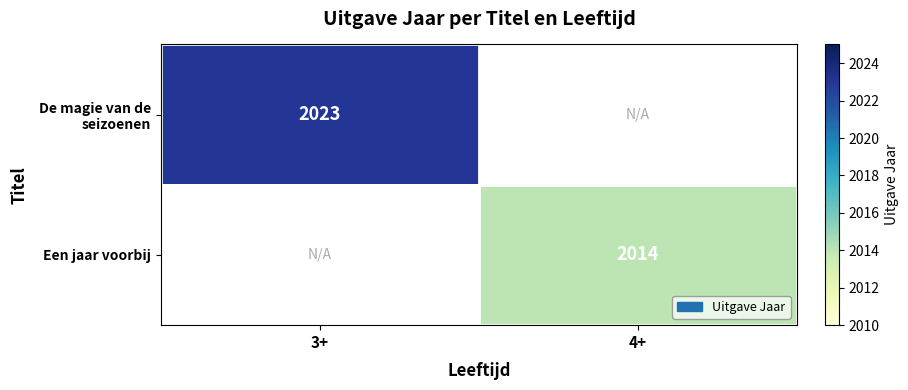

The value of De magie van de seizoenen at 3+ is 789. True or false?

False